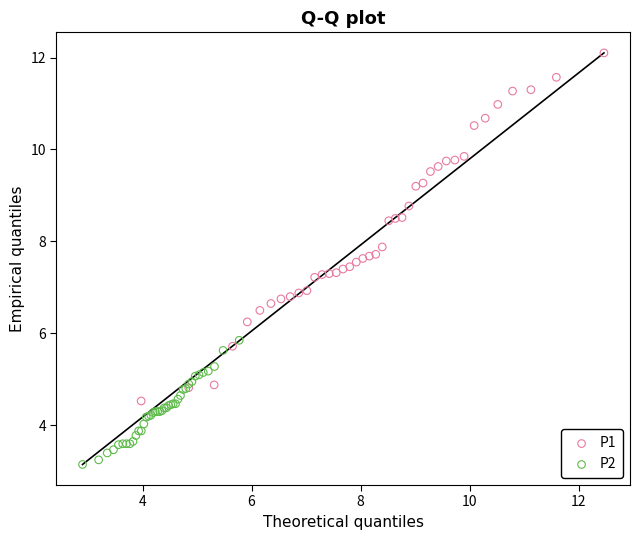

Which series contains the highest Y value?

P1